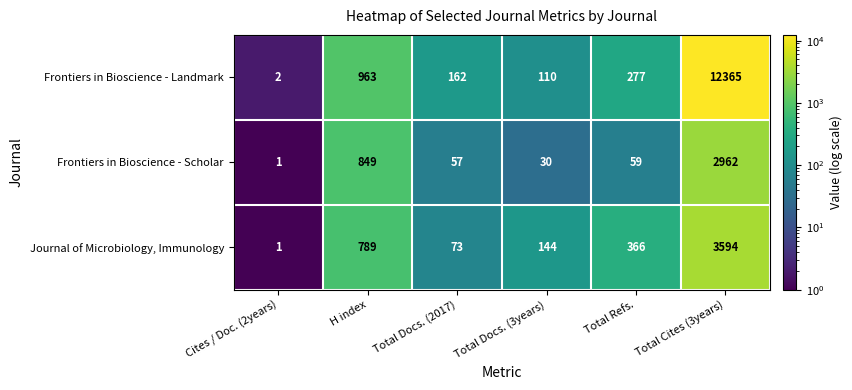

Which series has the widest spread of values?

Frontiers in Bioscience - Landmark